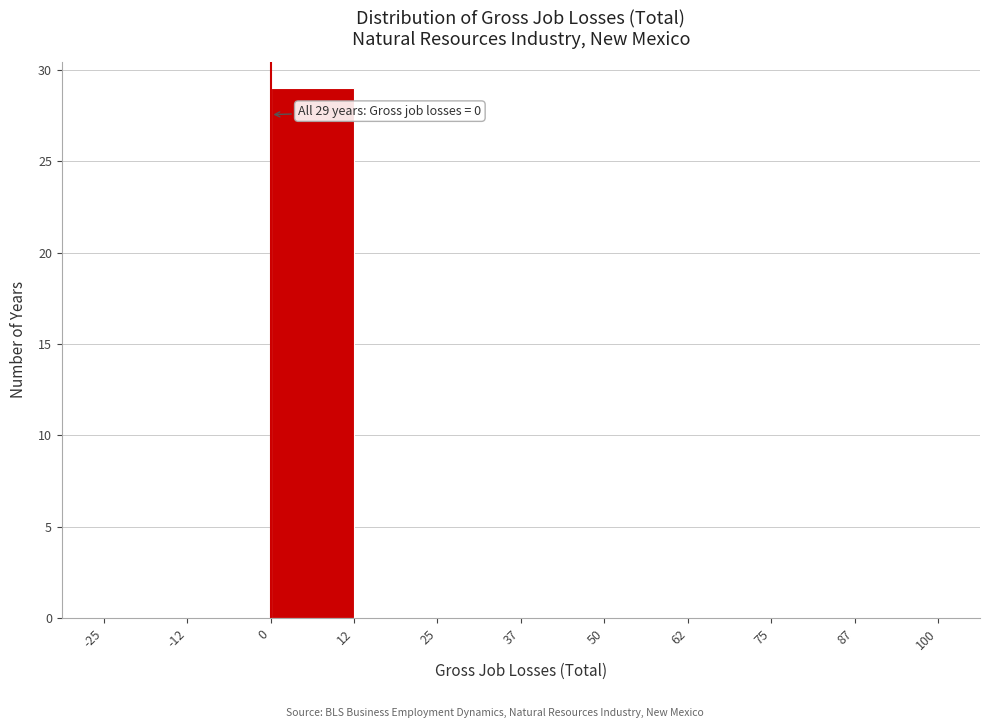

Over which range of the x-axis is the bar tallest?

0 to 12